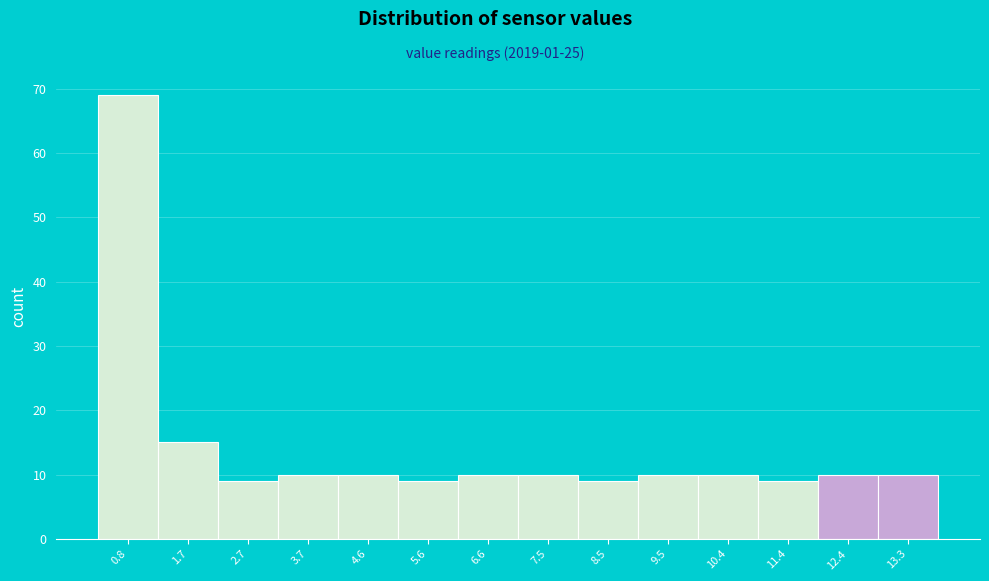

Over which range of the x-axis is the bar tallest?

0.3 to 1.3